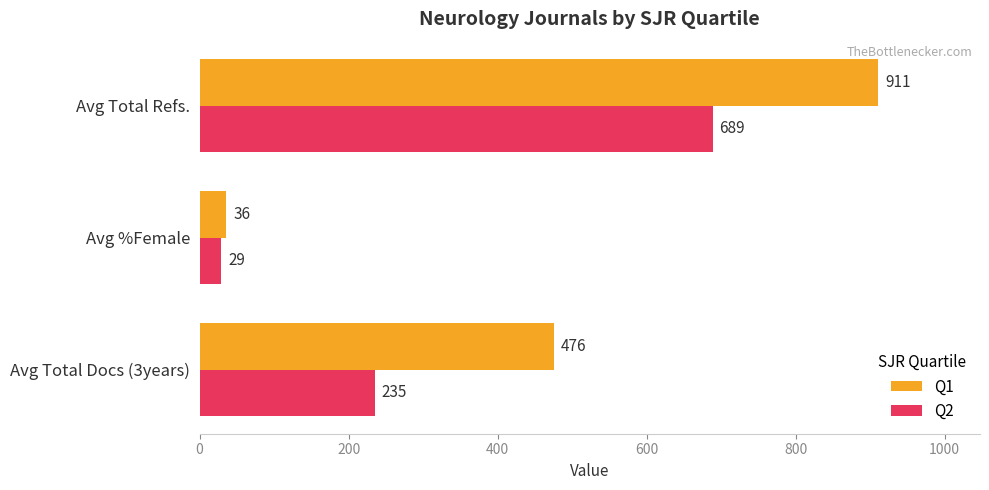

Rank the series by their average value, from lowest to highest.

Q2, Q1